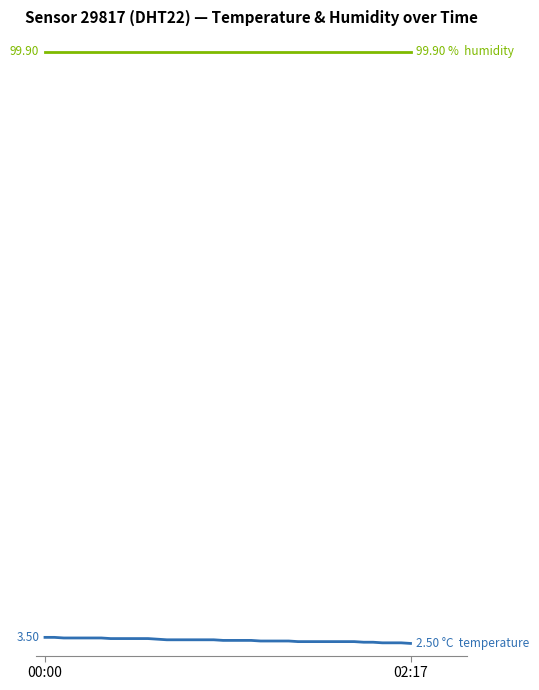

Reading left to right, extract all data points from this chart.

temperature: 3.5	3.5	3.4	3.4	3.4	3.4	3.4	3.3	3.3	3.3	3.3	3.3	3.2	3.1	3.1	3.1	3.1	3.1	3.1	3.0	3.0	3.0	3.0	2.9	2.9	2.9	2.9	2.8	2.8	2.8	2.8	2.8	2.8	2.8	2.7	2.7	2.6	2.6	2.6	2.5
humidity: 99.9	99.9	99.9	99.9	99.9	99.9	99.9	99.9	99.9	99.9	99.9	99.9	99.9	99.9	99.9	99.9	99.9	99.9	99.9	99.9	99.9	99.9	99.9	99.9	99.9	99.9	99.9	99.9	99.9	99.9	99.9	99.9	99.9	99.9	99.9	99.9	99.9	99.9	99.9	99.9